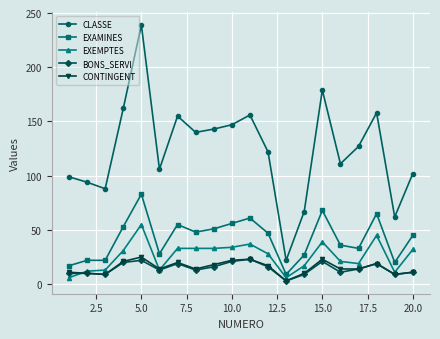

How many series are shown in this chart?

5